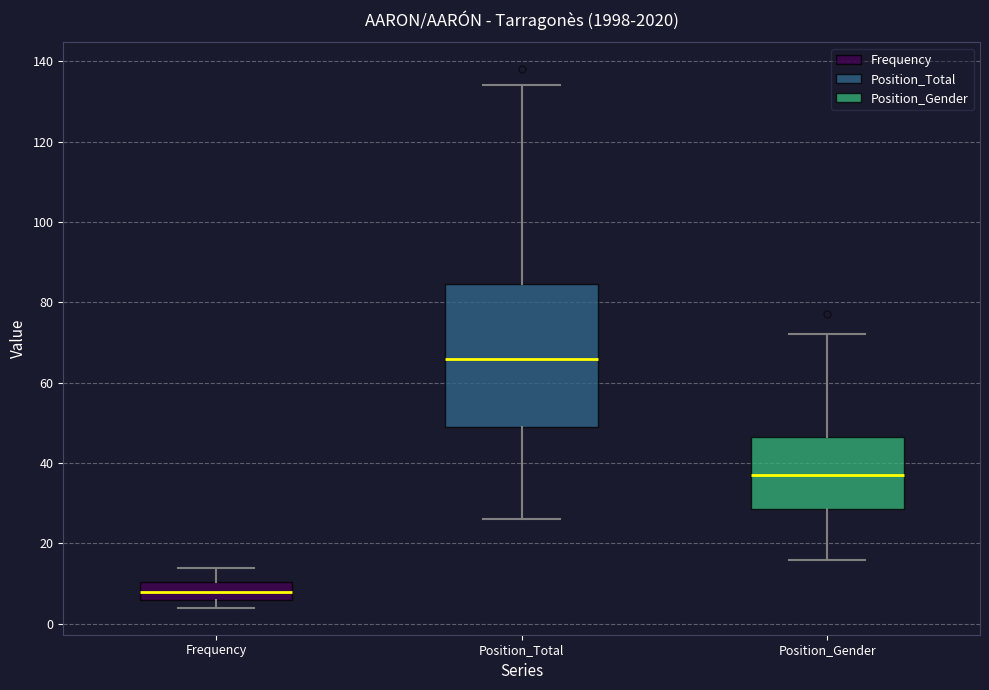

Reading left to right, transcribe this box plot: for each box, give where its median line is, the range the box spans, and where its two whiskers end, as read against the y-axis. The values are not printed on the chart, so give them approximately, as read against the axis.

Frequency: median 8, box 6 to 10, whiskers 4 to 14
Position_Total: median 66, box 50 to 84, whiskers 26 to 134
Position_Gender: median 38, box 28 to 46, whiskers 16 to 72